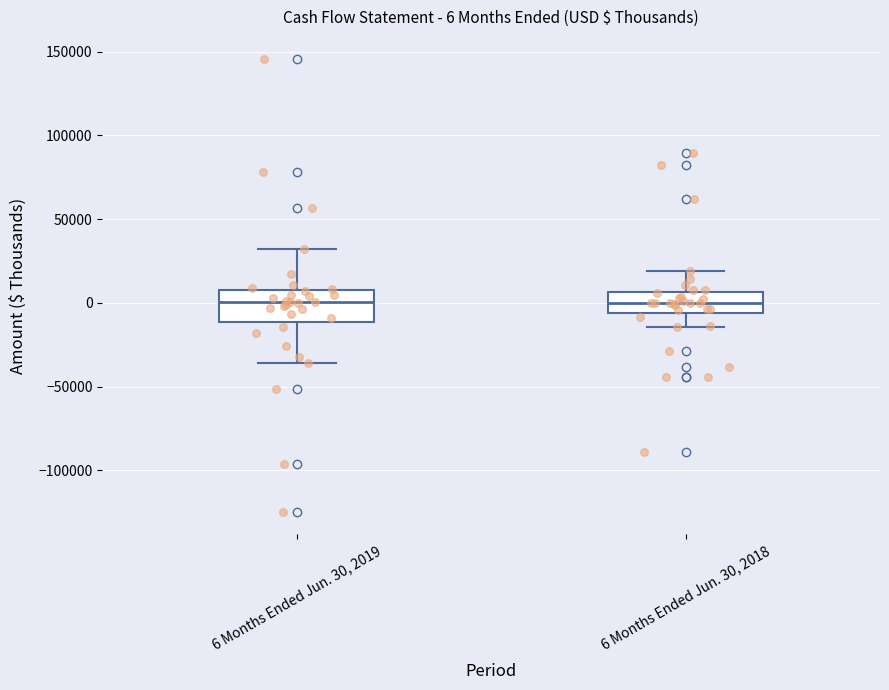

Comparing the boxes themselves (not the whiskers), which one is the tallest?

6 Months Ended Jun. 30, 2019